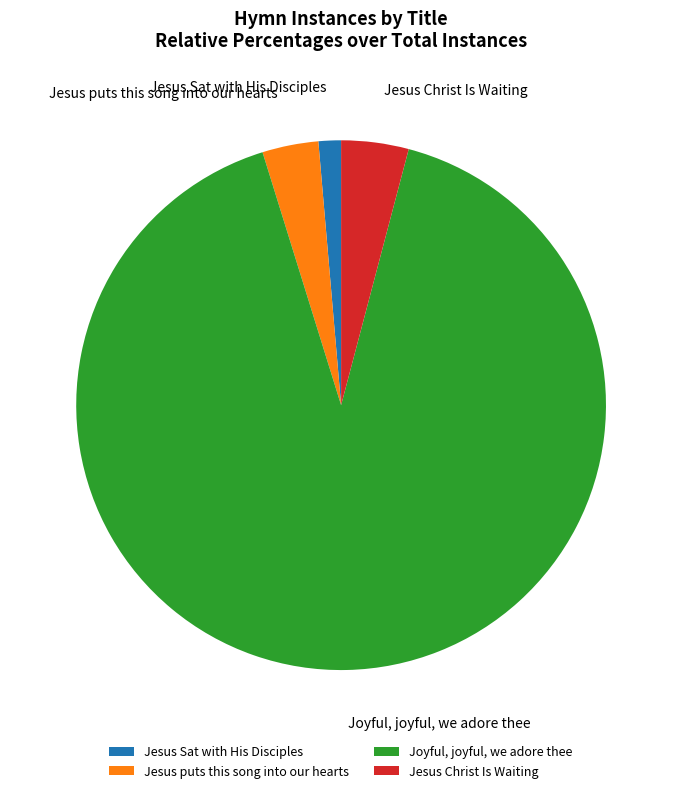

Which category has the biggest portion of the pie?

Joyful, joyful, we adore thee